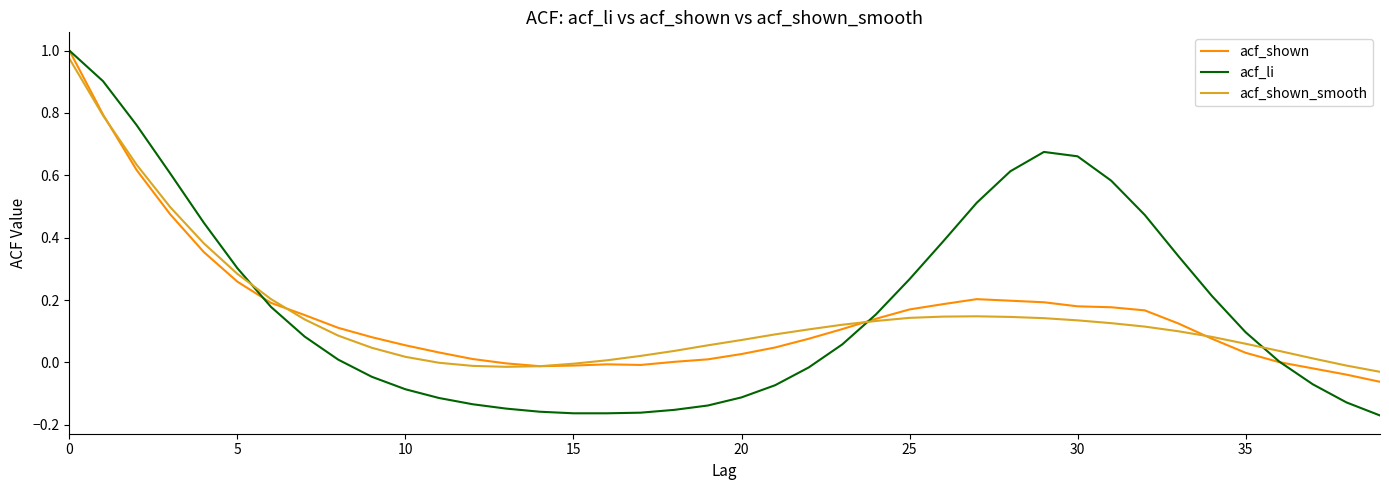

Which series has the largest range (max minus min)?

acf_li